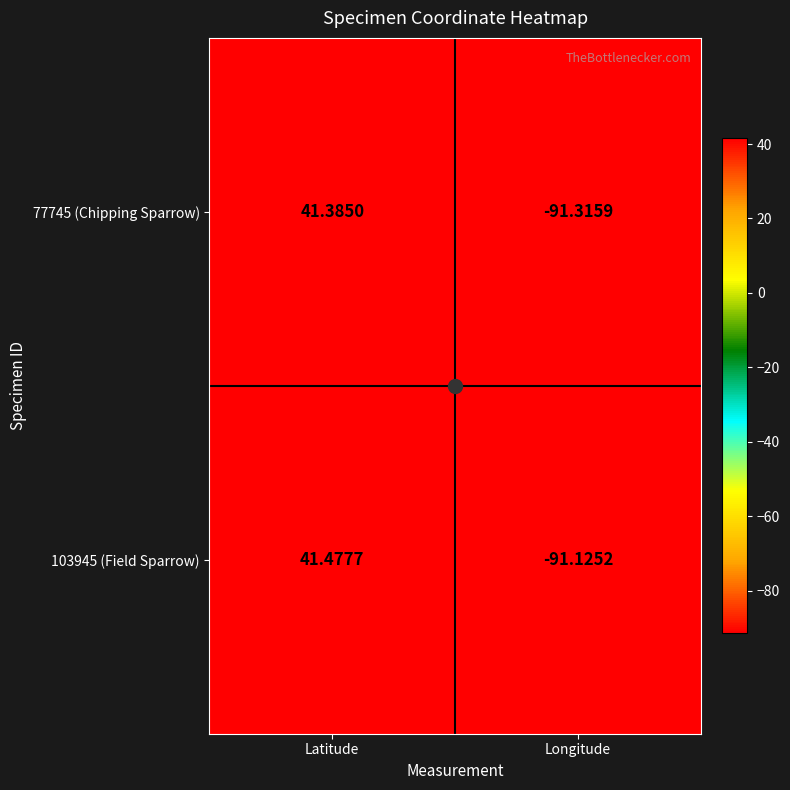

At which label does 103945 (Field Sparrow) first exceed 41?

Latitude